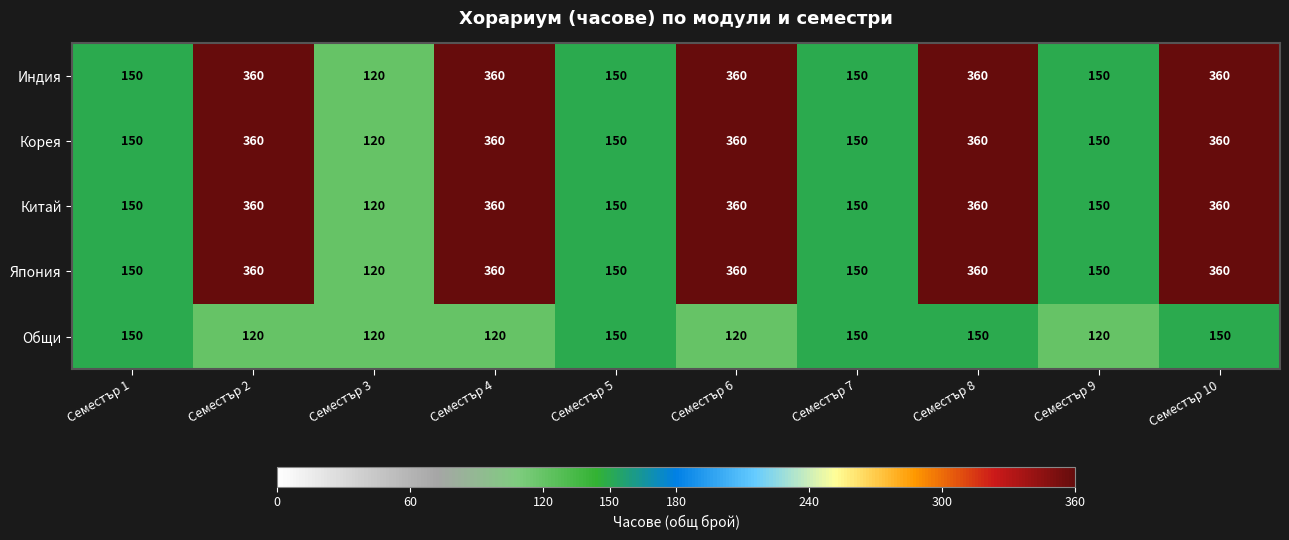

At how many categories does at least one series exceed 257?

5